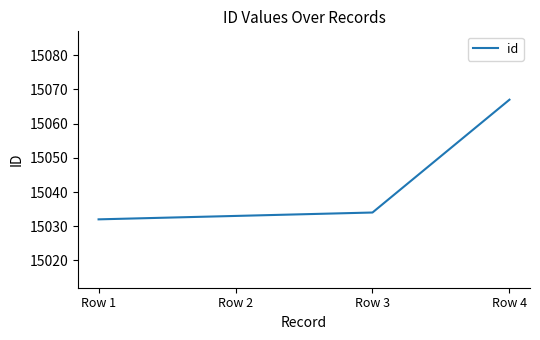

Count the number of categories in the chart.

4